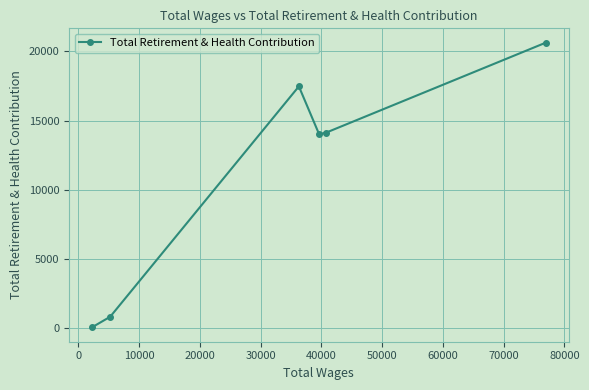

True or false: there are more than 0 points higher than both neighbors.

True